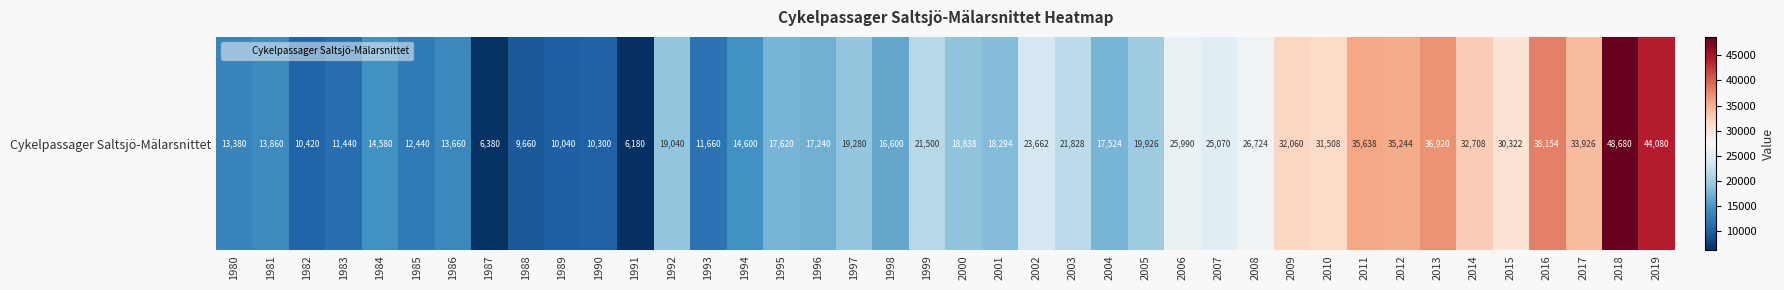

What is the difference between the values at 2003 and 1997?

2548